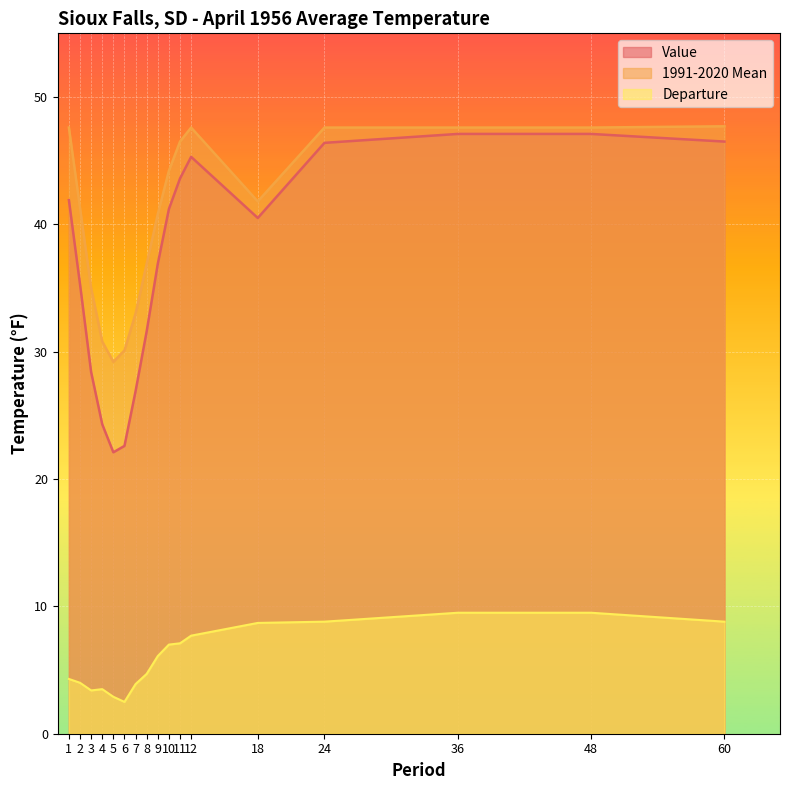

Reading left to right, extract all data points from this chart.

Value: 1=41.9	2=35.3	3=28.4	4=24.3	5=22.1	6=22.6	7=26.9	8=31.6	9=36.9	10=41.2	11=43.6	12=45.3	18=40.5	24=46.4	36=47.1	48=47.1	60=46.5
1991-2020 Mean: 1=47.6	2=41.3	3=35.0	4=30.8	5=29.2	6=30.1	7=33.0	8=36.9	9=40.8	10=44.2	11=46.5	12=47.6	18=41.8	24=47.6	36=47.6	48=47.6	60=47.7
Departure: 1=4.3	2=4.0	3=3.4	4=3.5	5=2.9	6=2.5	7=3.9	8=4.7	9=6.1	10=7.0	11=7.1	12=7.7	18=8.7	24=8.8	36=9.5	48=9.5	60=8.8